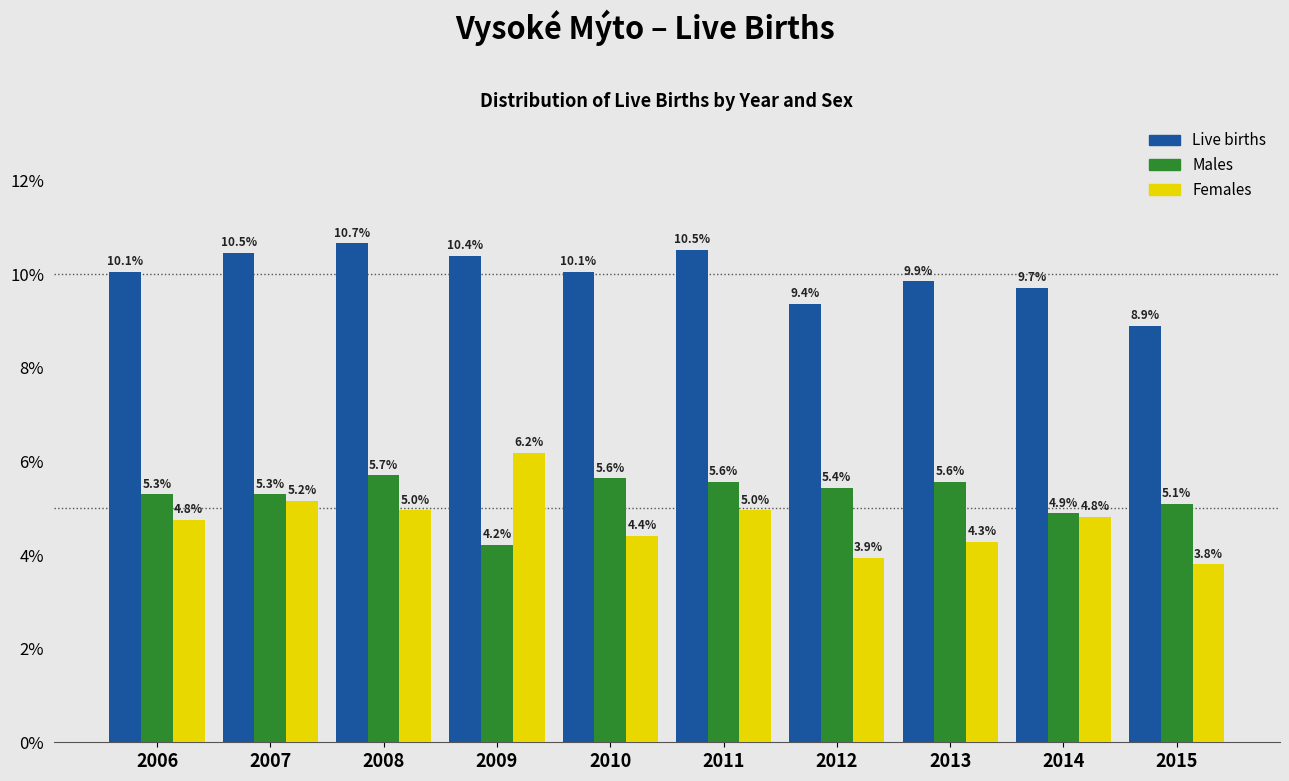

Reading left to right, list all the values displayed in this chart.

Live births: 2006=10.1	2007=10.5	2008=10.7	2009=10.4	2010=10.1	2011=10.5	2012=9.4	2013=9.9	2014=9.7	2015=8.9
Males: 2006=5.3	2007=5.3	2008=5.7	2009=4.2	2010=5.6	2011=5.6	2012=5.4	2013=5.6	2014=4.9	2015=5.1
Females: 2006=4.8	2007=5.2	2008=5.0	2009=6.2	2010=4.4	2011=5.0	2012=3.9	2013=4.3	2014=4.8	2015=3.8